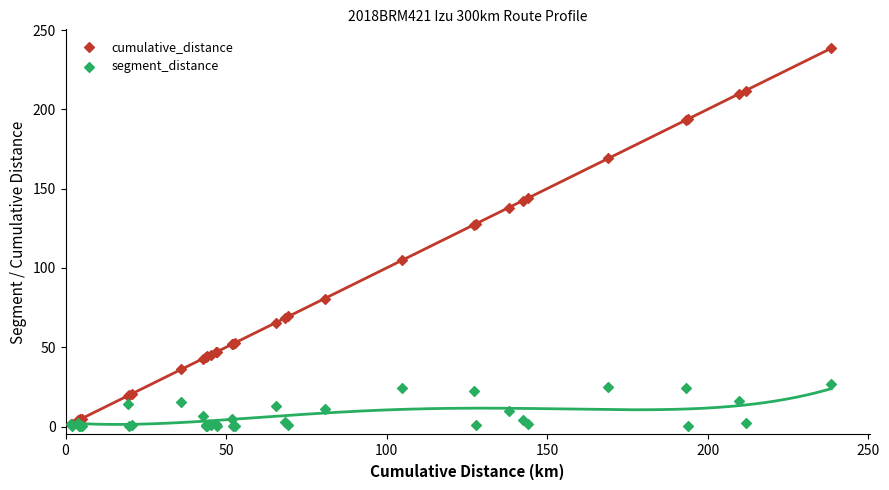

What are all the series names shown in the legend?

cumulative_distance, segment_distance